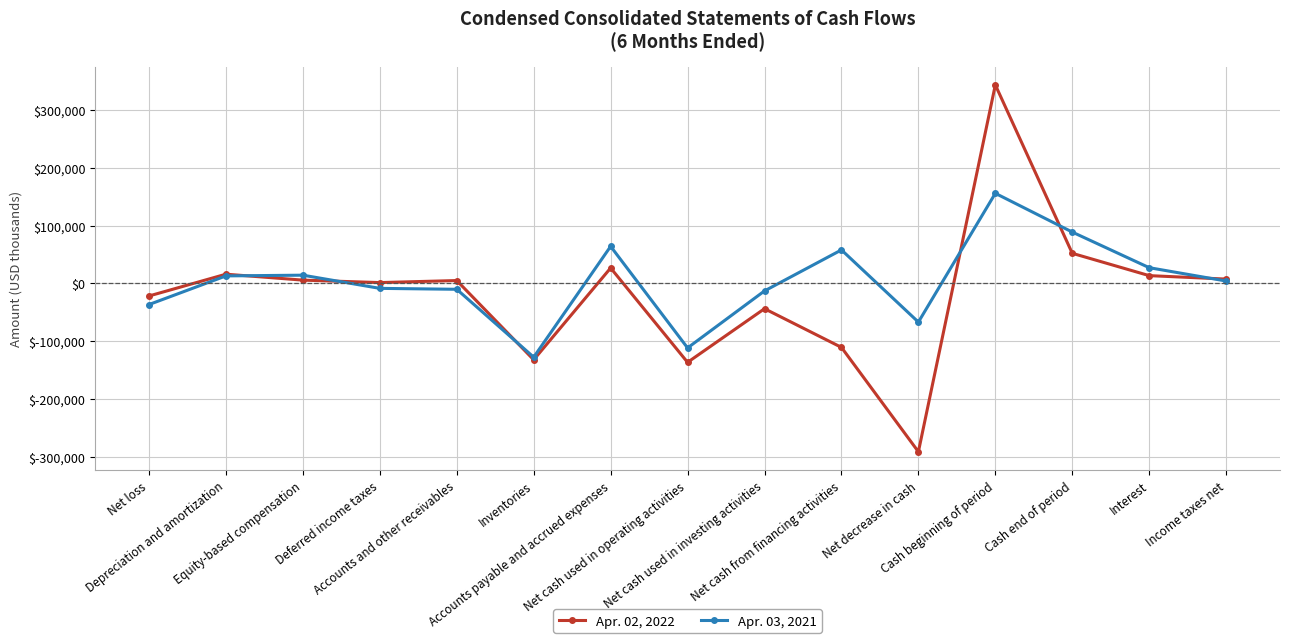

What is the value of the Apr. 03, 2021 point at the 2nd from the left?

12858